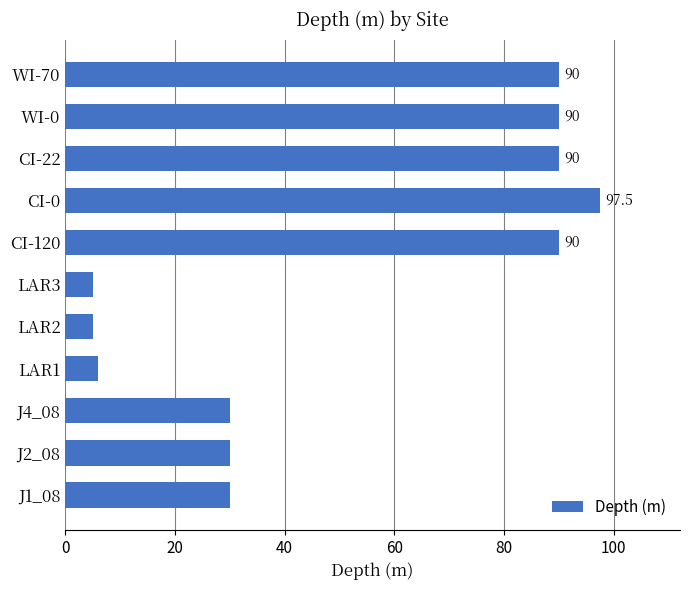

Does the chart contain any negative values?

No